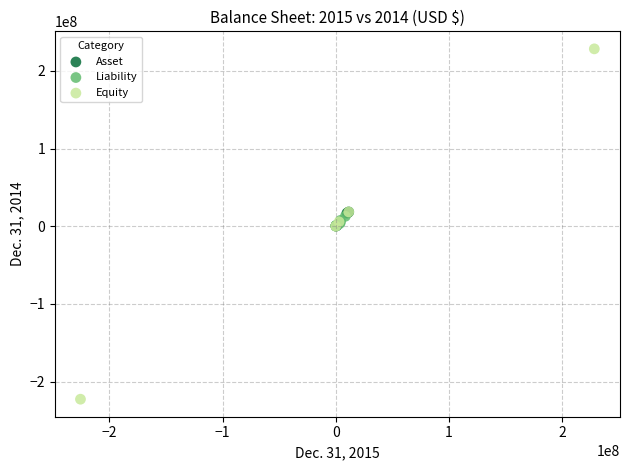

Which series reaches the maximum Y coordinate?

Equity